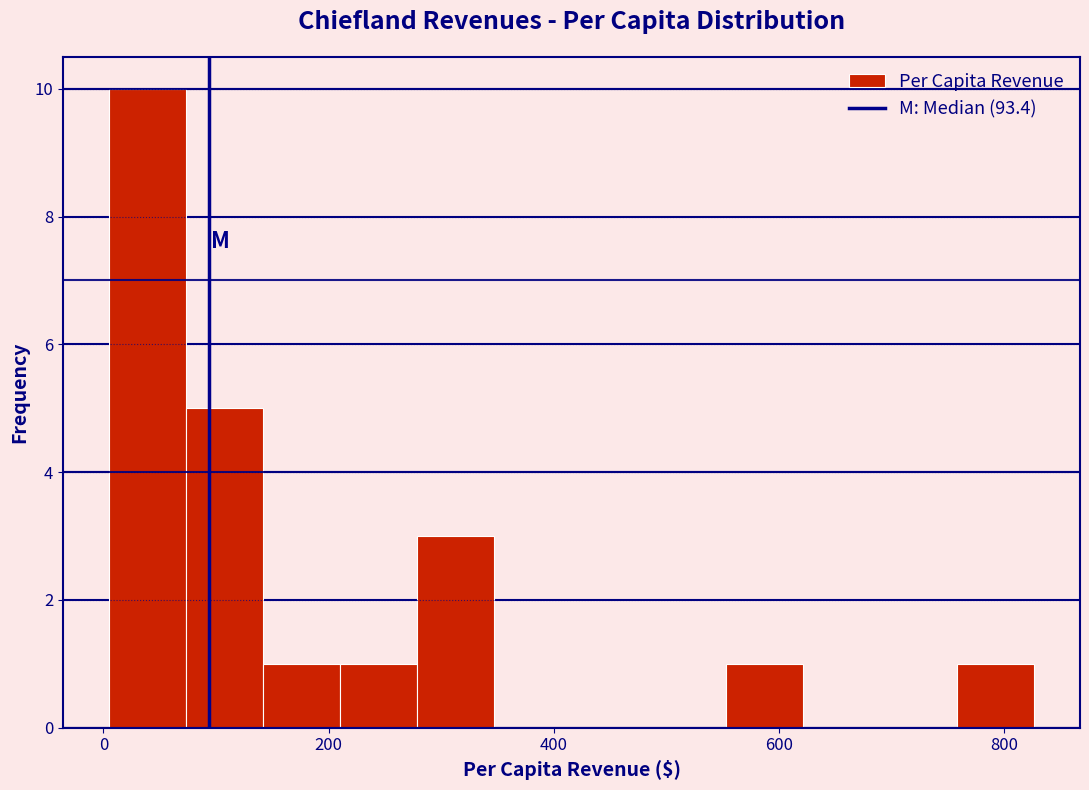

Read against the x-axis, roughly where is the centre of the tallest bar?

40